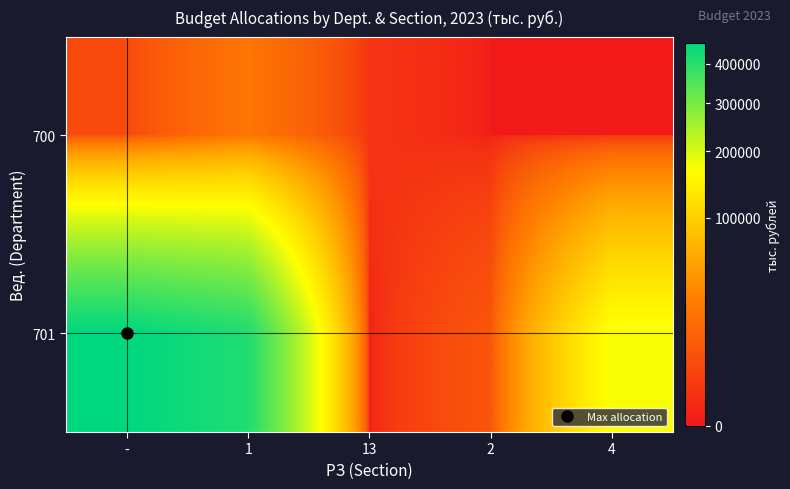

Rank the series by their average value, from lowest to highest.

700, 701